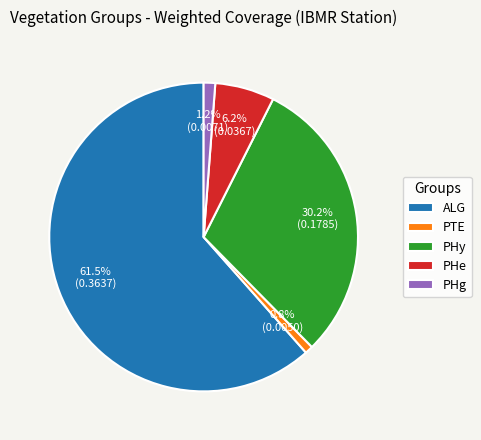

What is the largest slice in the pie chart?

ALG